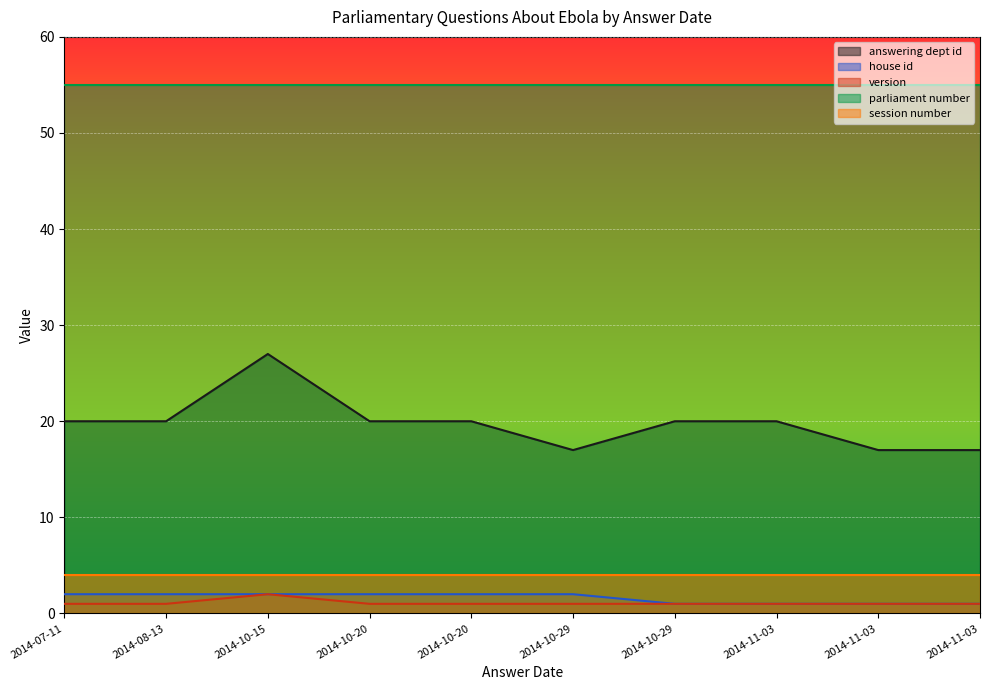

True or false: version has more than 1 interior local peaks.

False